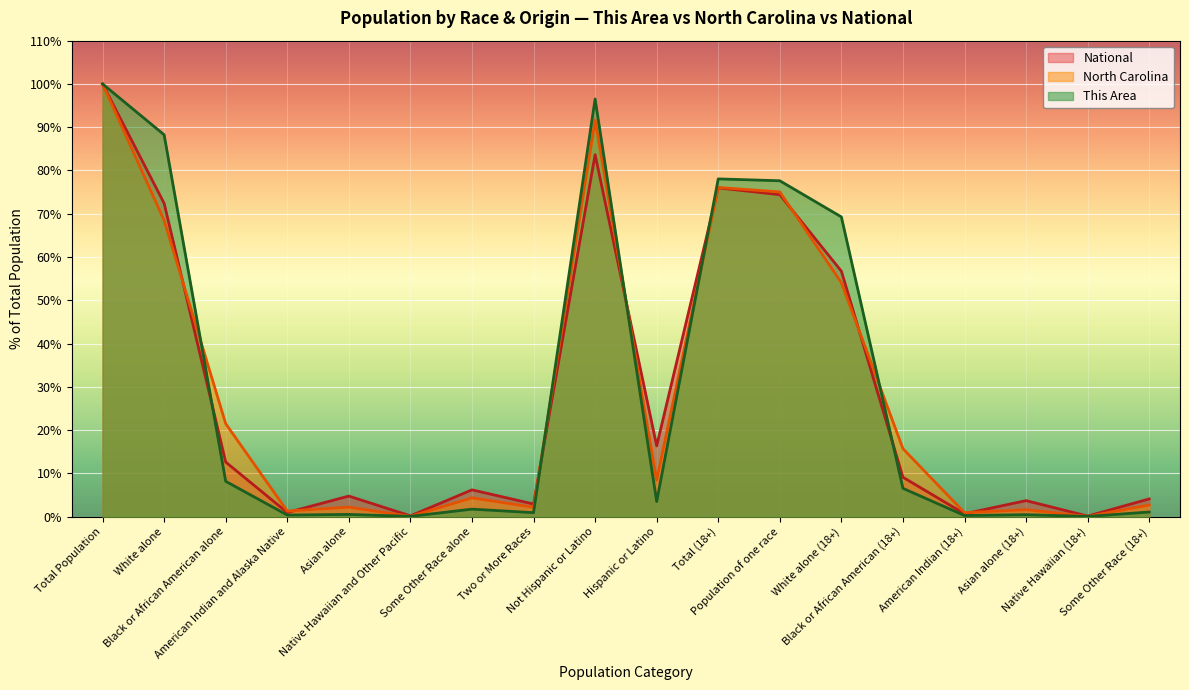

Where is the first local maximum for This Area?

Asian alone